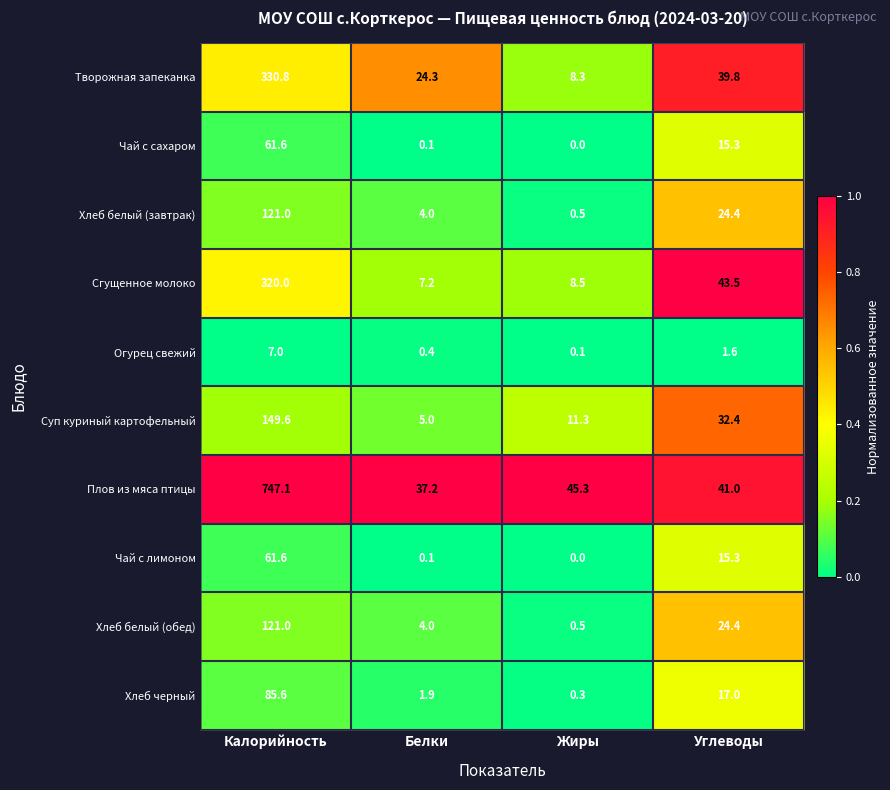

Rank the categories by Творожная запеканка value from highest to lowest.

Калорийность, Углеводы, Белки, Жиры